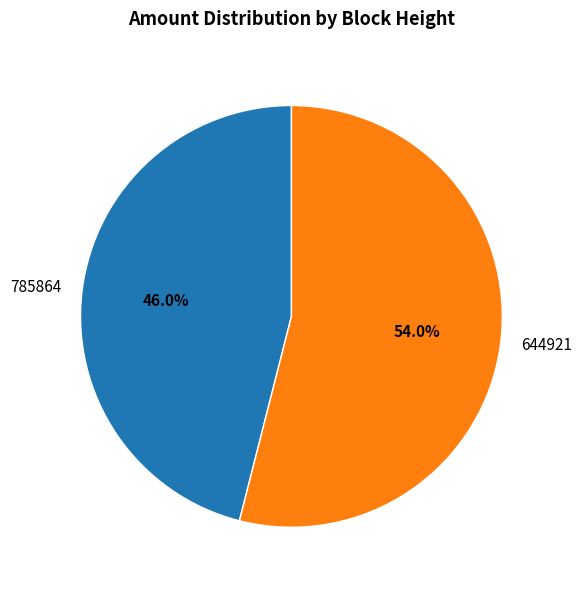

Rank the categories by value from highest to lowest.

644921, 785864